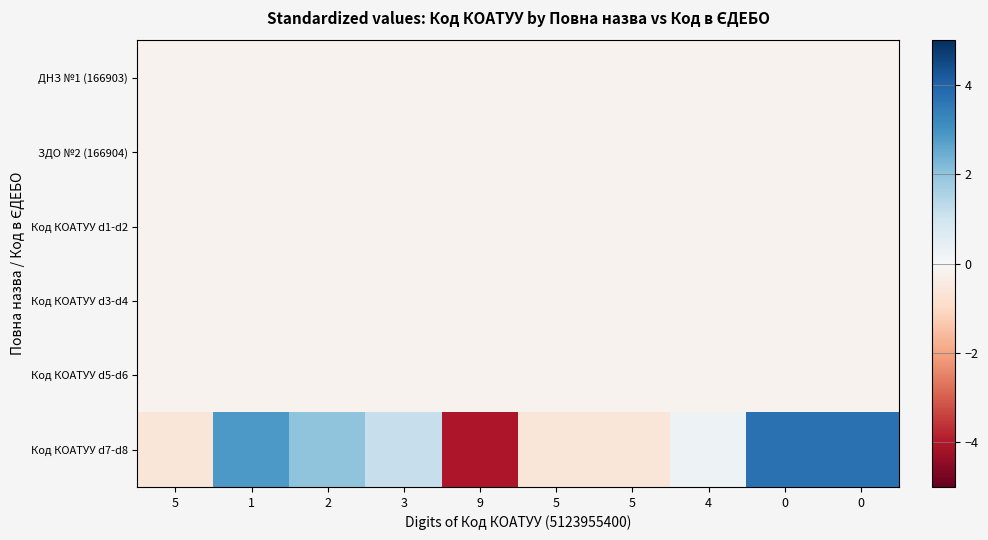

Count the number of categories in the chart.

10